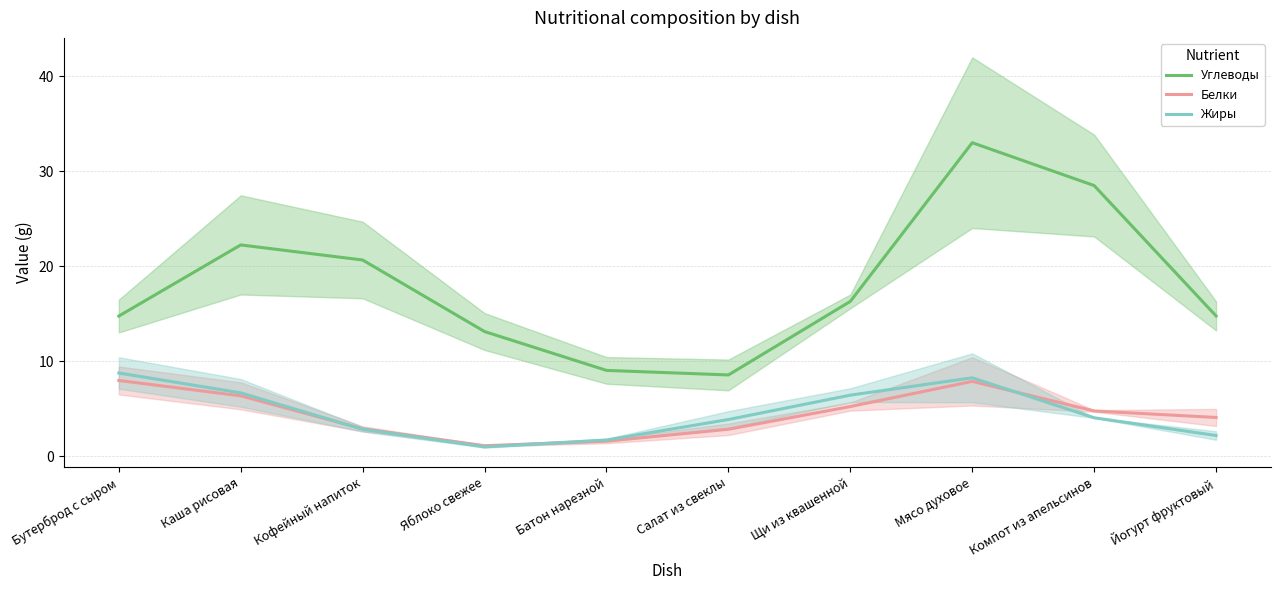

True or false: Белки and Жиры cross at least once.

True